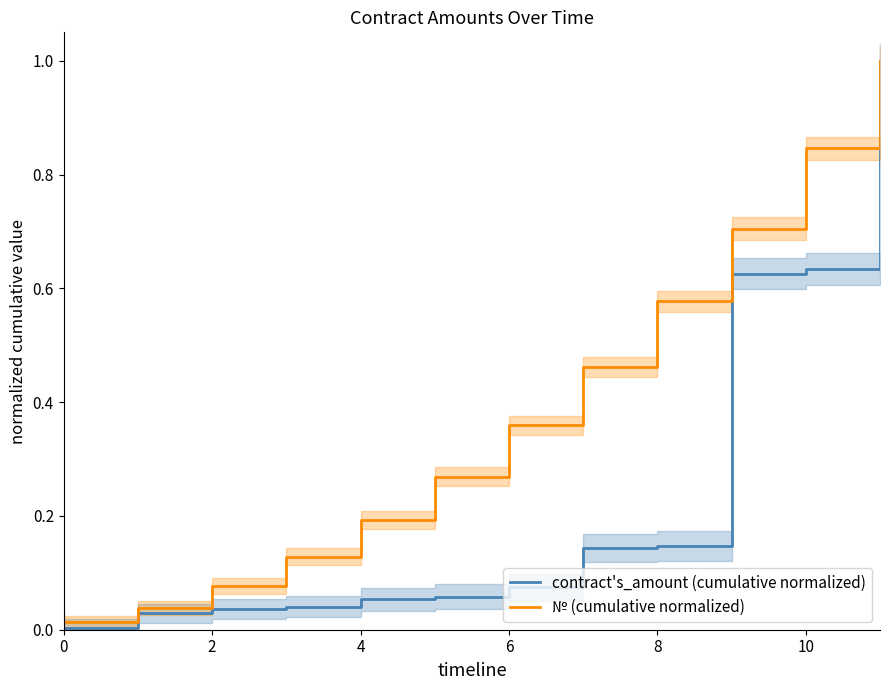

At how many categories does at least one series exceed 0?

12